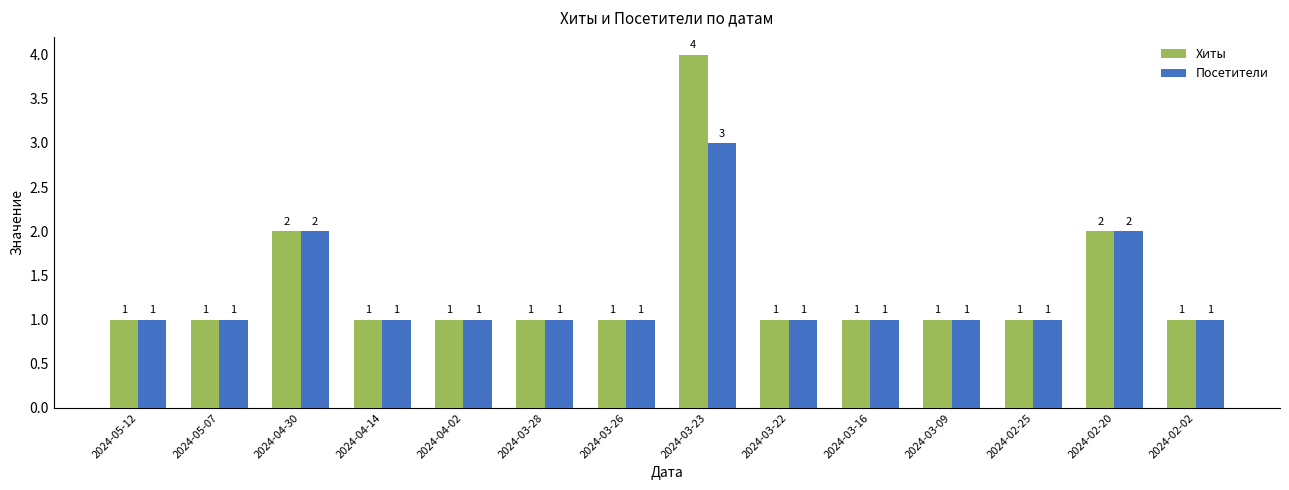

What is the label of the 9th bar from the right?

2024-03-28